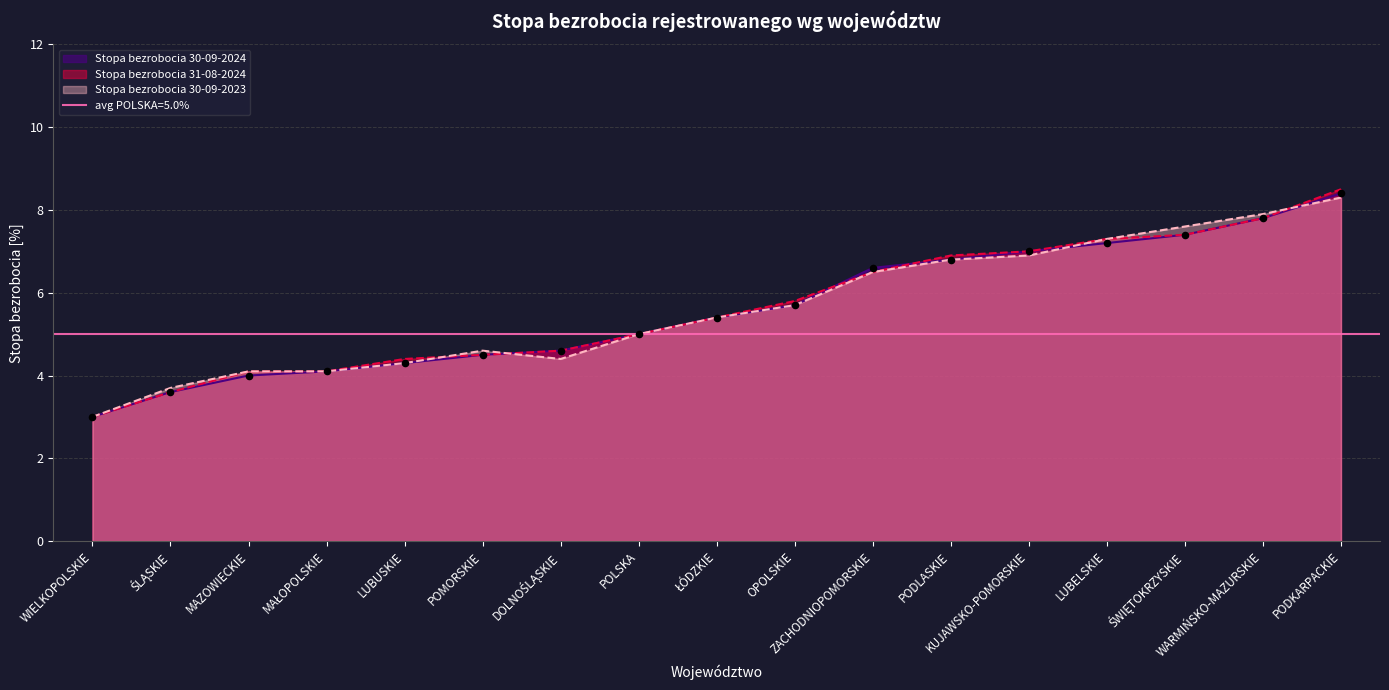

What are all the series names shown in the legend?

Stopa bezrobocia 30-09-2024, Stopa bezrobocia 31-08-2024, Stopa bezrobocia 30-09-2023